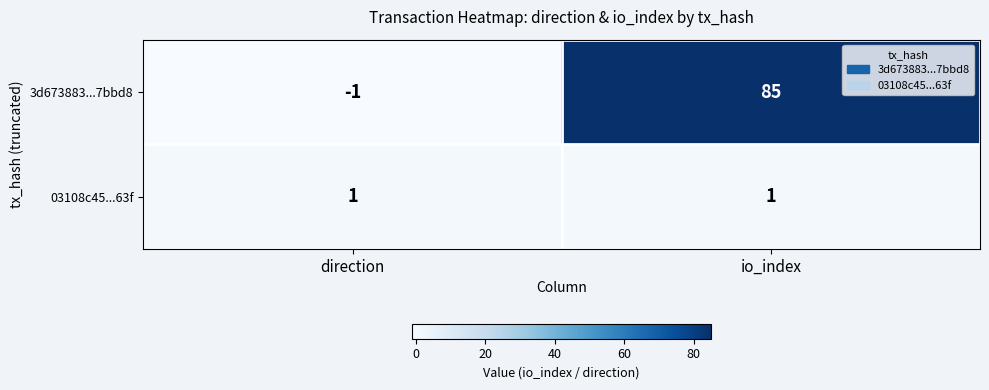

Which label corresponds to the largest value in the chart?

io_index